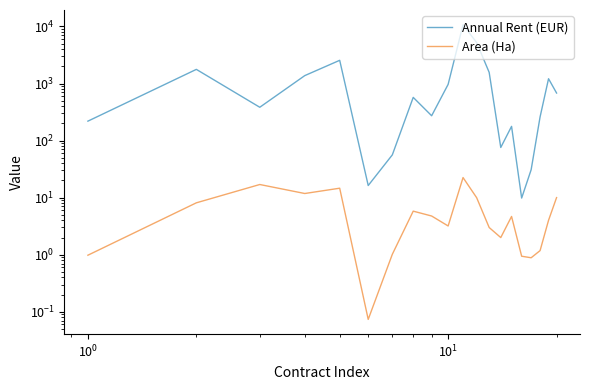

True or false: Annual Rent (EUR) and Area (Ha) cross at least once.

False